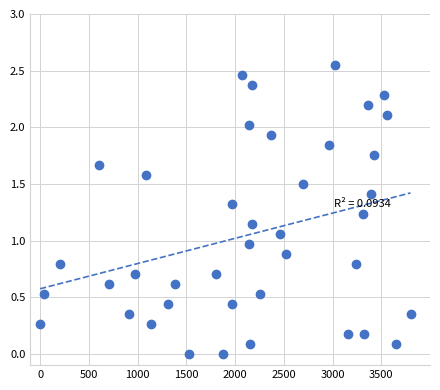

What is the range of X values (max minus min)?

3800.0